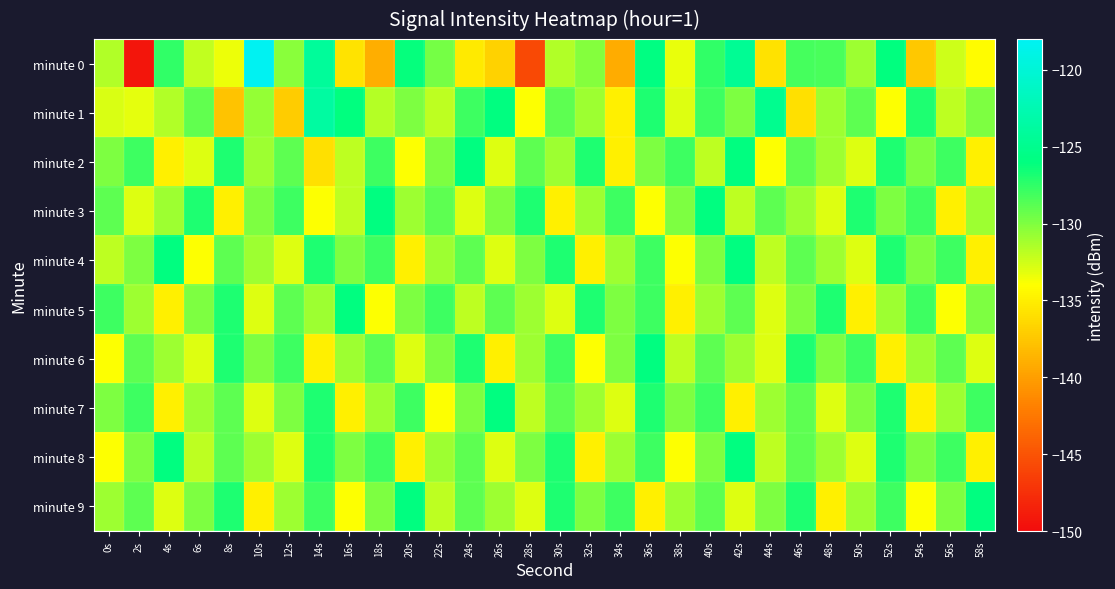

Rank the series by their maximum value, from lowest to highest.

minute 2, minute 3, minute 4, minute 5, minute 6, minute 7, minute 8, minute 9, minute 1, minute 0